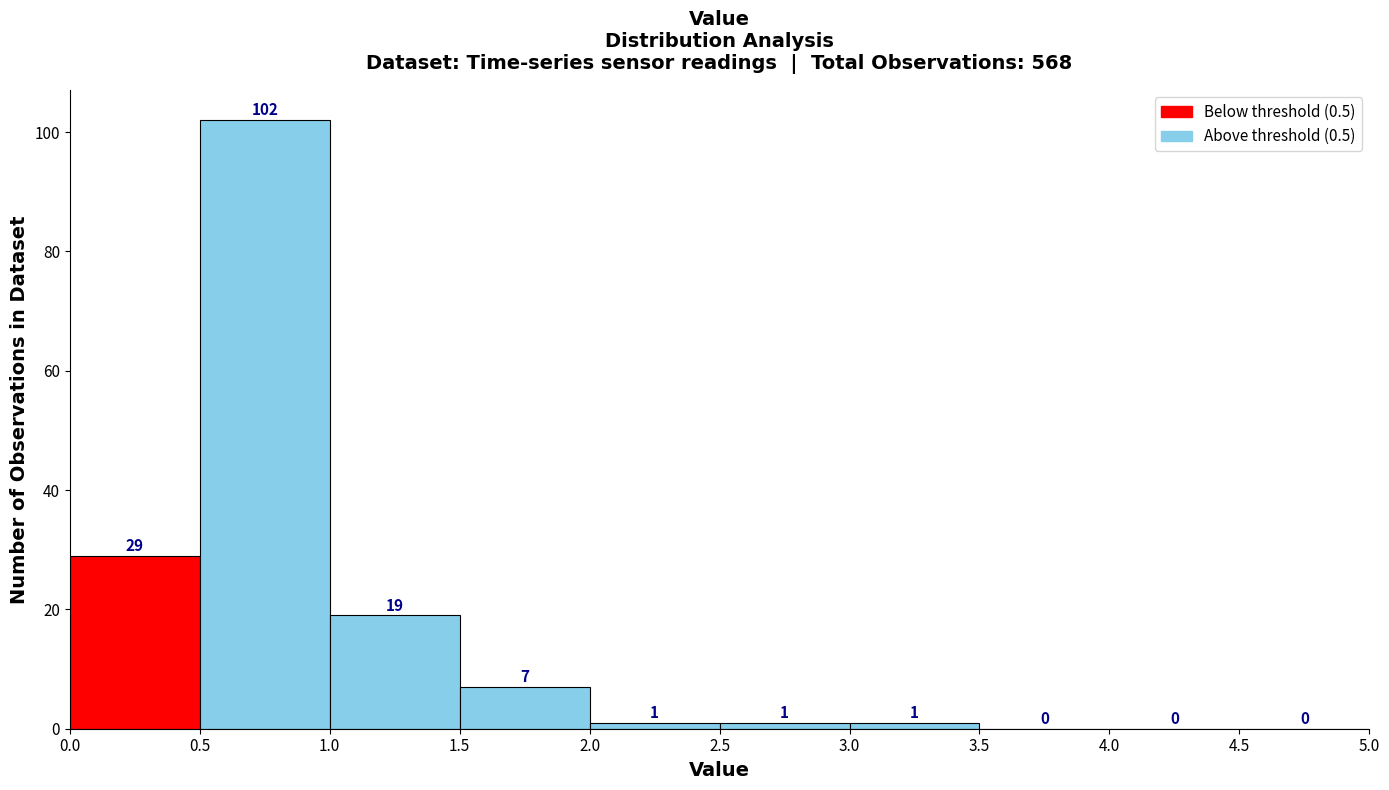

How tall is the bar that spans 1.0 to 1.5 on the x-axis?

19